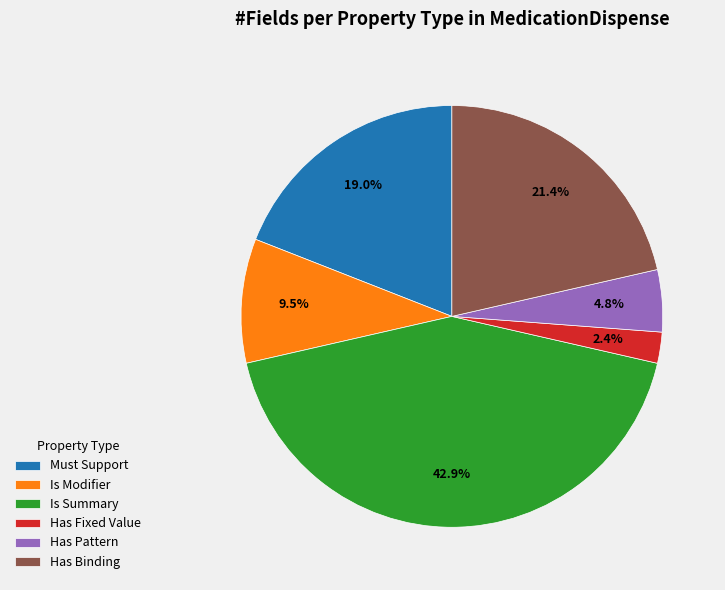

What percentage do Is Modifier and Has Pattern together represent?

14.3%